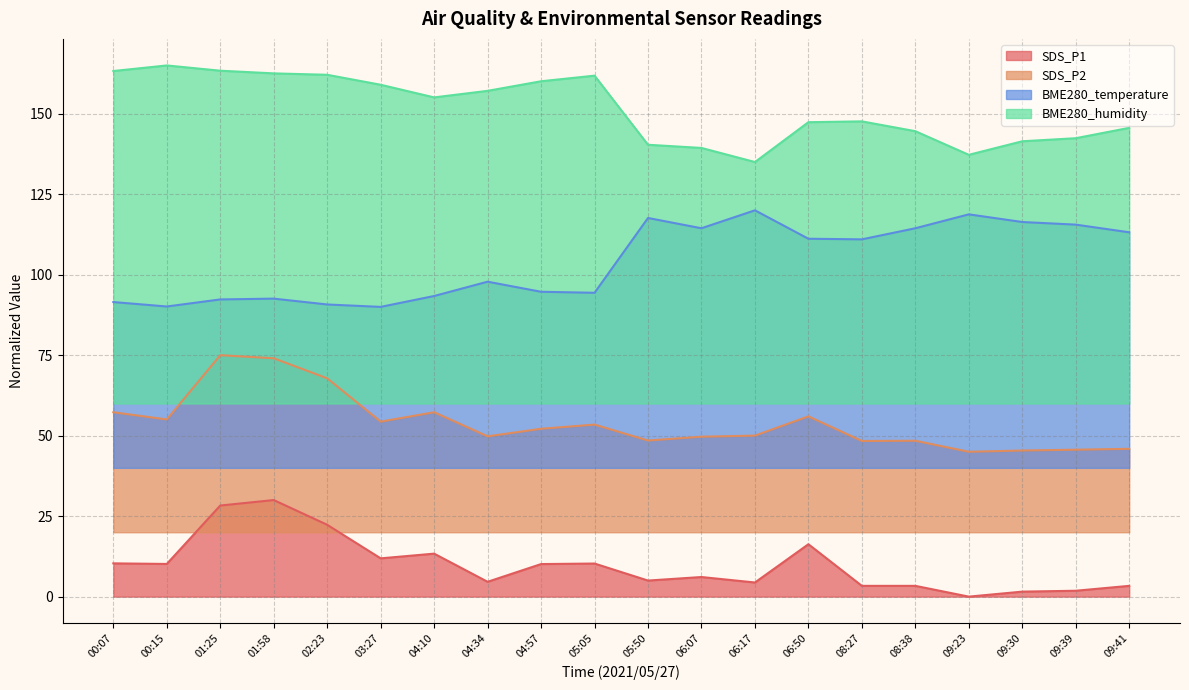

At which category is the sum across all series the highest?

01:58